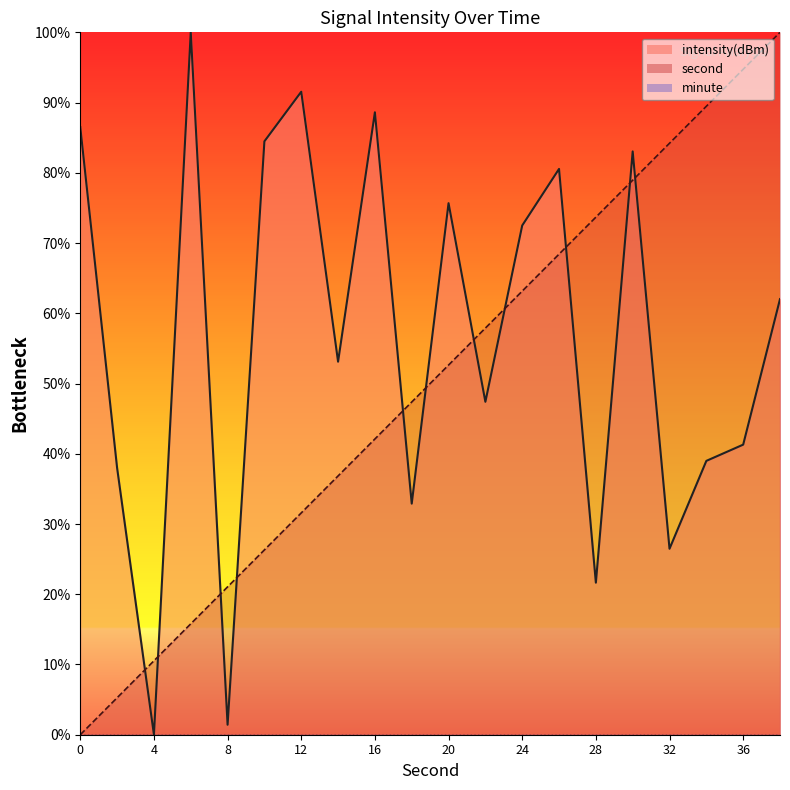

List the series in order of their overall mean, lowest first.

second, intensity